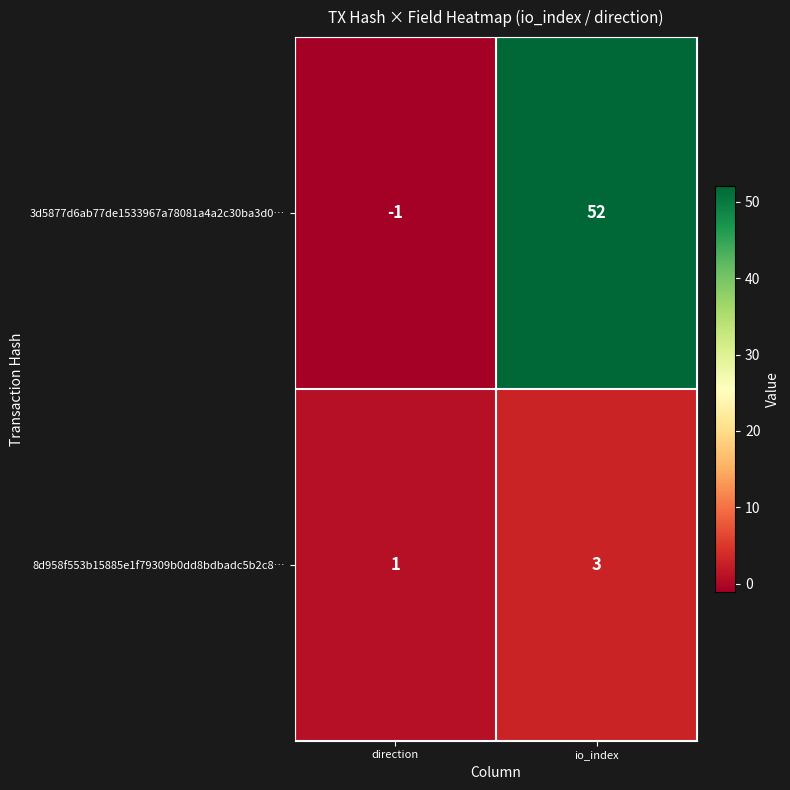

What is the minimum value shown in the chart?

-1